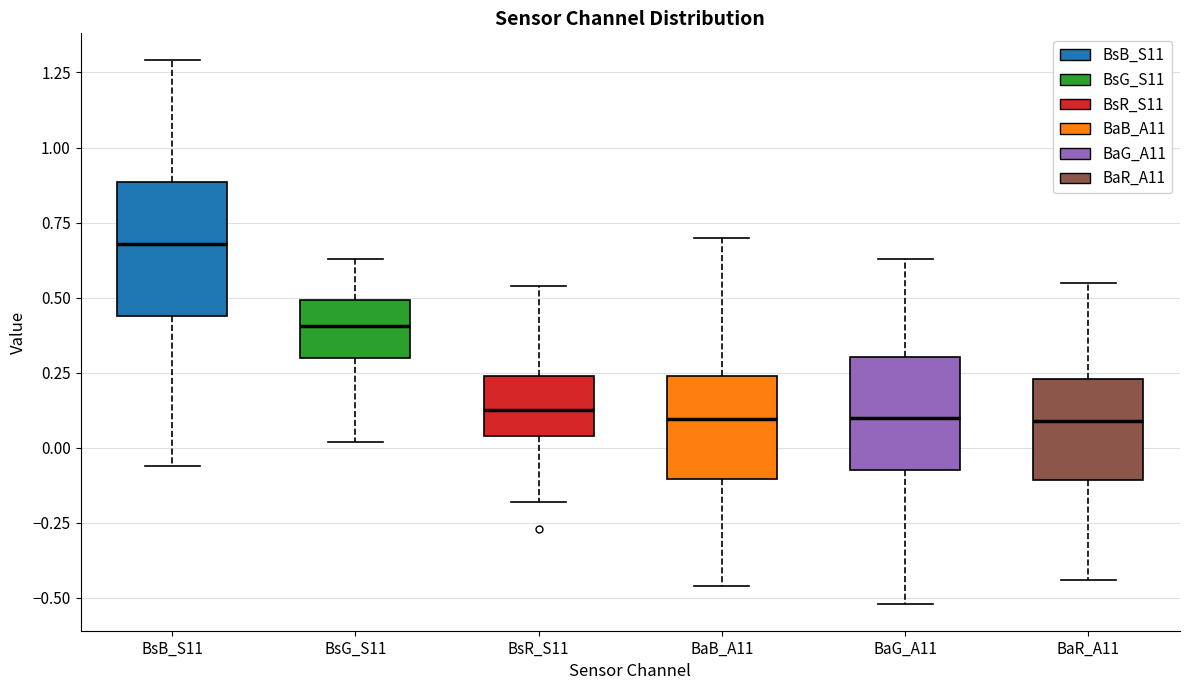

Reading left to right, transcribe this box plot: for each box, give where its median line is, the range the box spans, and where its two whiskers end, as read against the y-axis. The values are not printed on the chart, so give them approximately, as read against the axis.

BsB_S11: median 0.70, box 0.45 to 0.90, whiskers -0.05 to 1.30
BsG_S11: median 0.40, box 0.30 to 0.50, whiskers 0.00 to 0.65
BsR_S11: median 0.15, box 0.05 to 0.25, whiskers -0.20 to 0.55
BaB_A11: median 0.10, box -0.10 to 0.25, whiskers -0.45 to 0.70
BaG_A11: median 0.10, box -0.05 to 0.30, whiskers -0.50 to 0.65
BaR_A11: median 0.10, box -0.10 to 0.25, whiskers -0.45 to 0.55